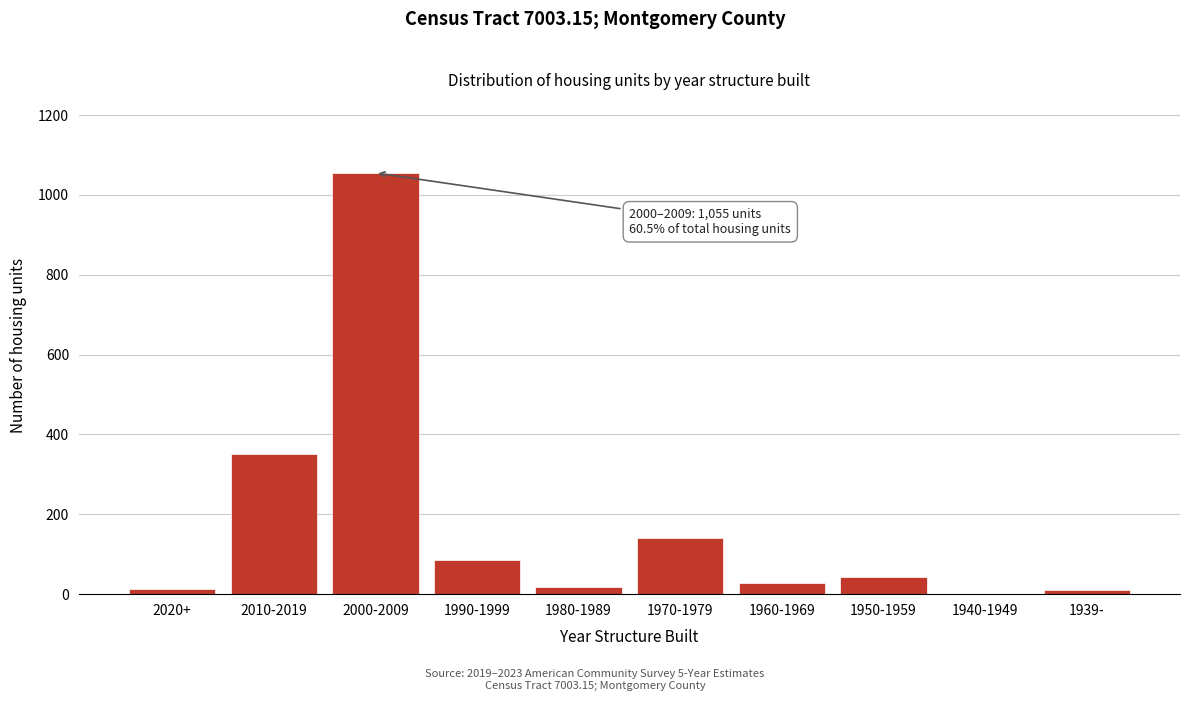

What is the change in value from 2000-2009 to 1950-1959?

-1012